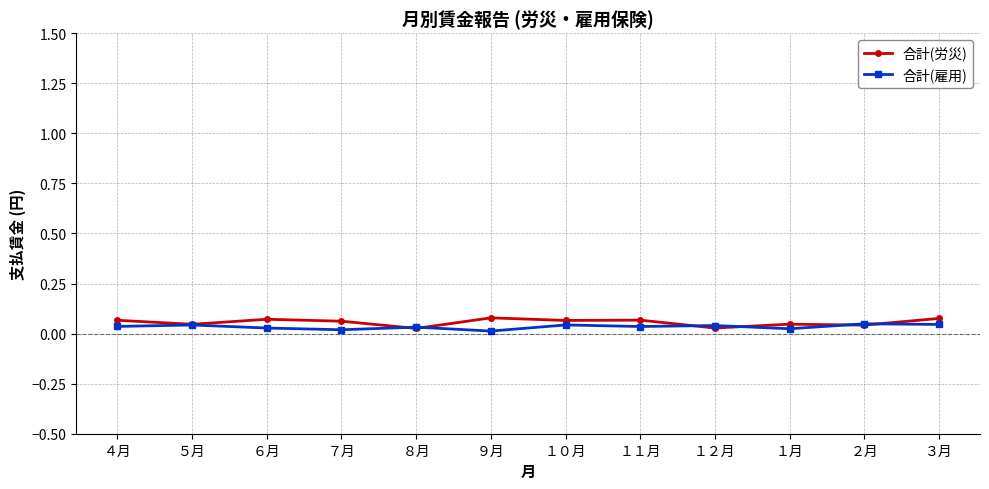

True or false: 合計(労災) has more than 0 interior local peaks.

True